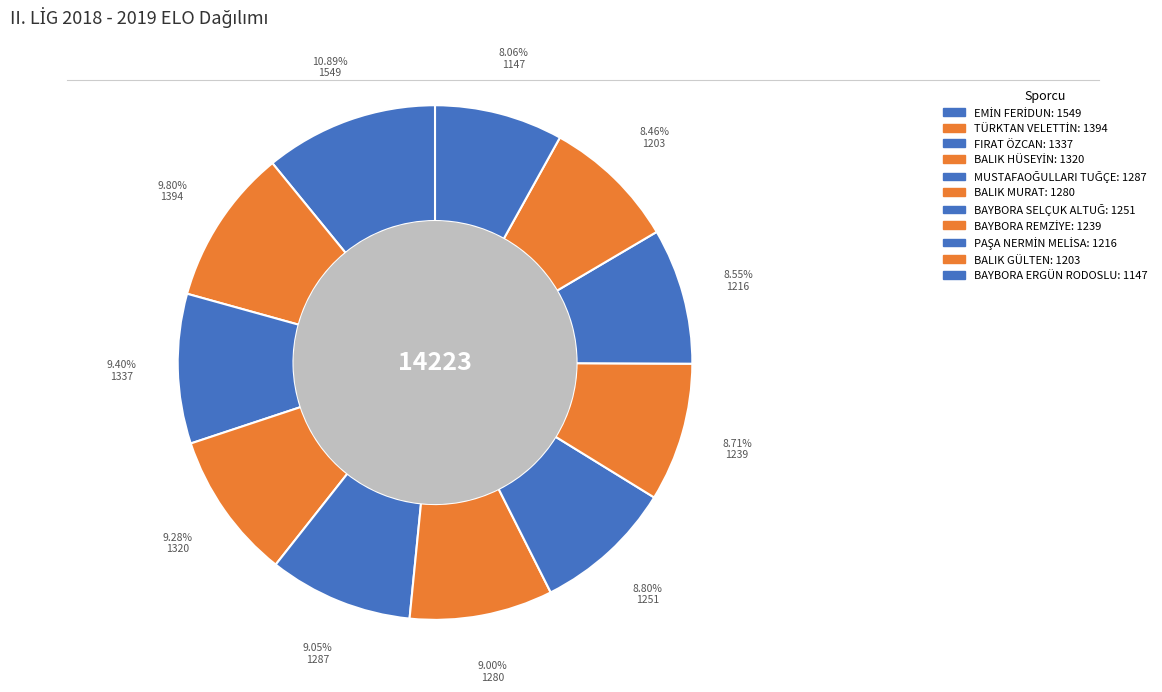

To the nearest percent, what is the difference between the largest and smallest slice percentages?

3%